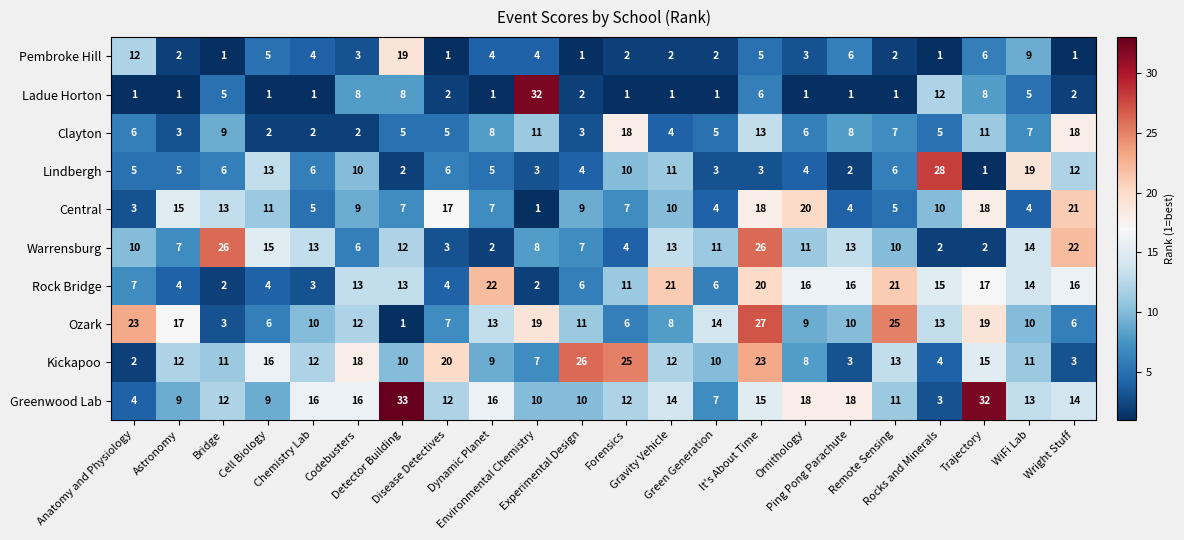

Which series has the largest range (max minus min)?

Ladue Horton